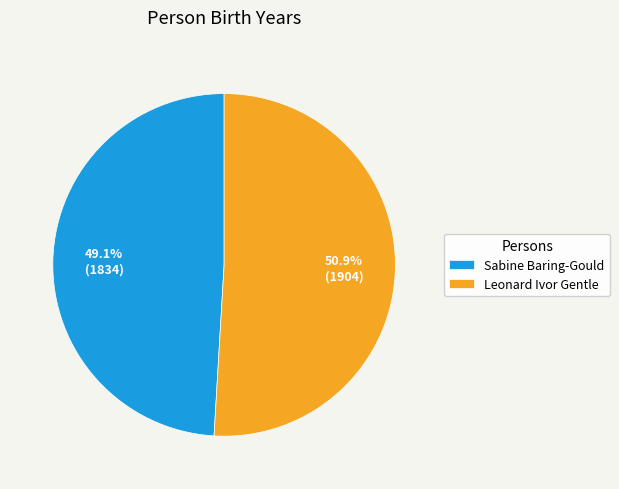

Which category has the smallest portion of the pie?

Sabine Baring-Gould